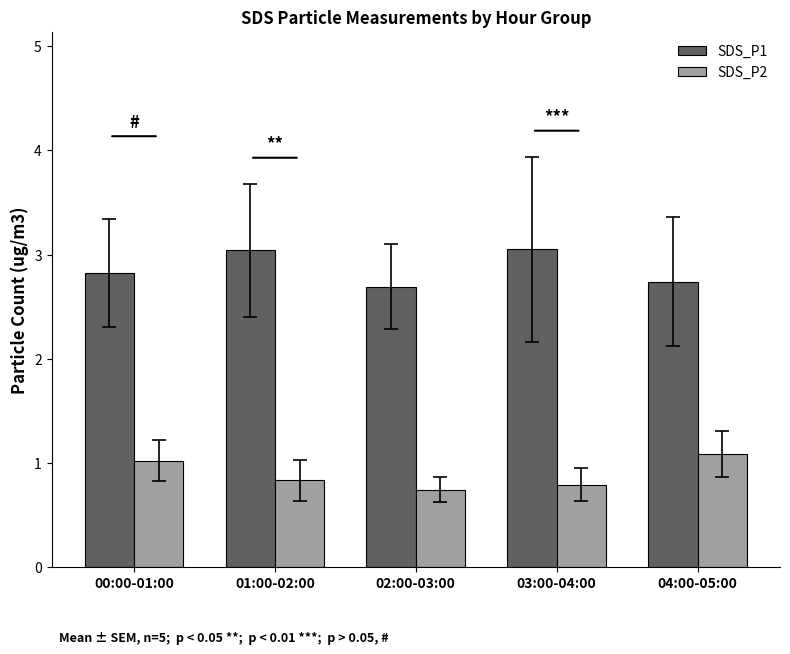

What is the total value across all series at 02:00-03:00?

3.4